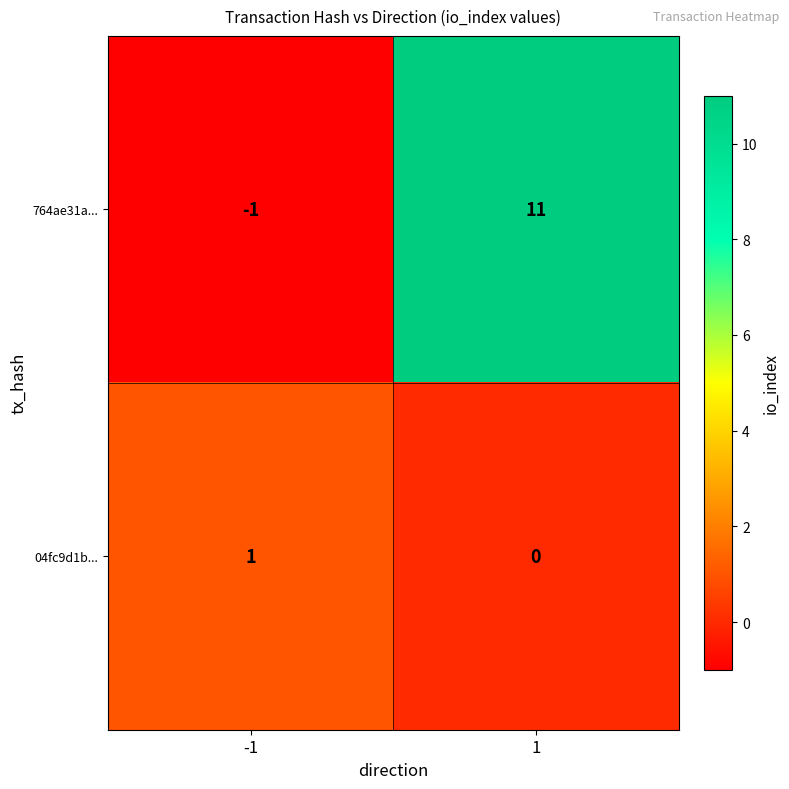

Which label corresponds to the largest value in the chart?

1